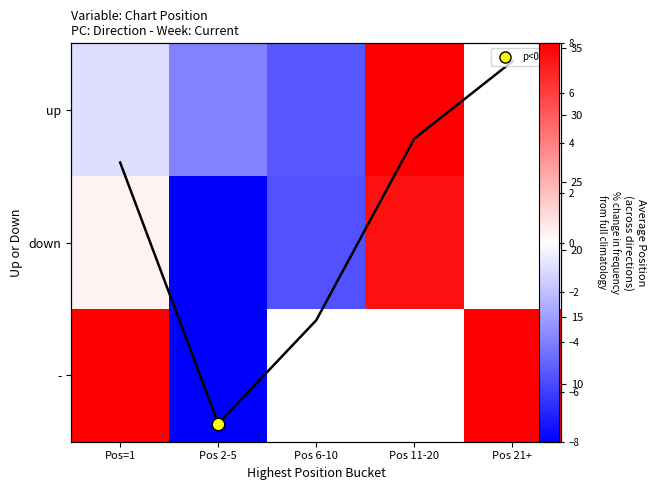

What is the difference between the maximum and minimum values in the up series?

13.2